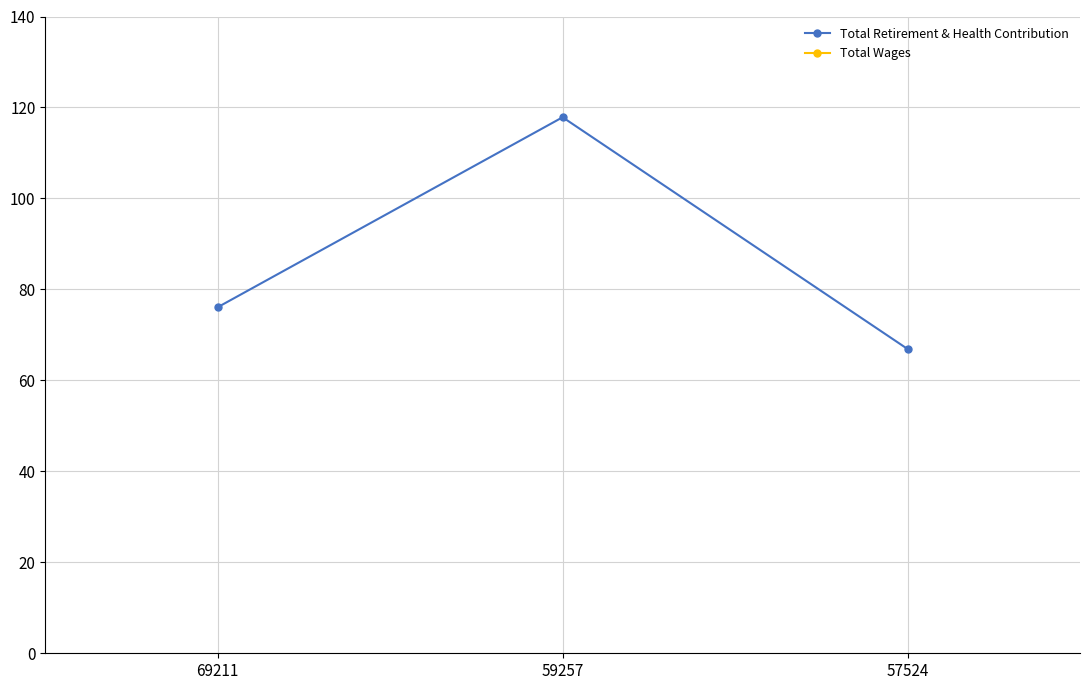

How many series are shown in this chart?

2